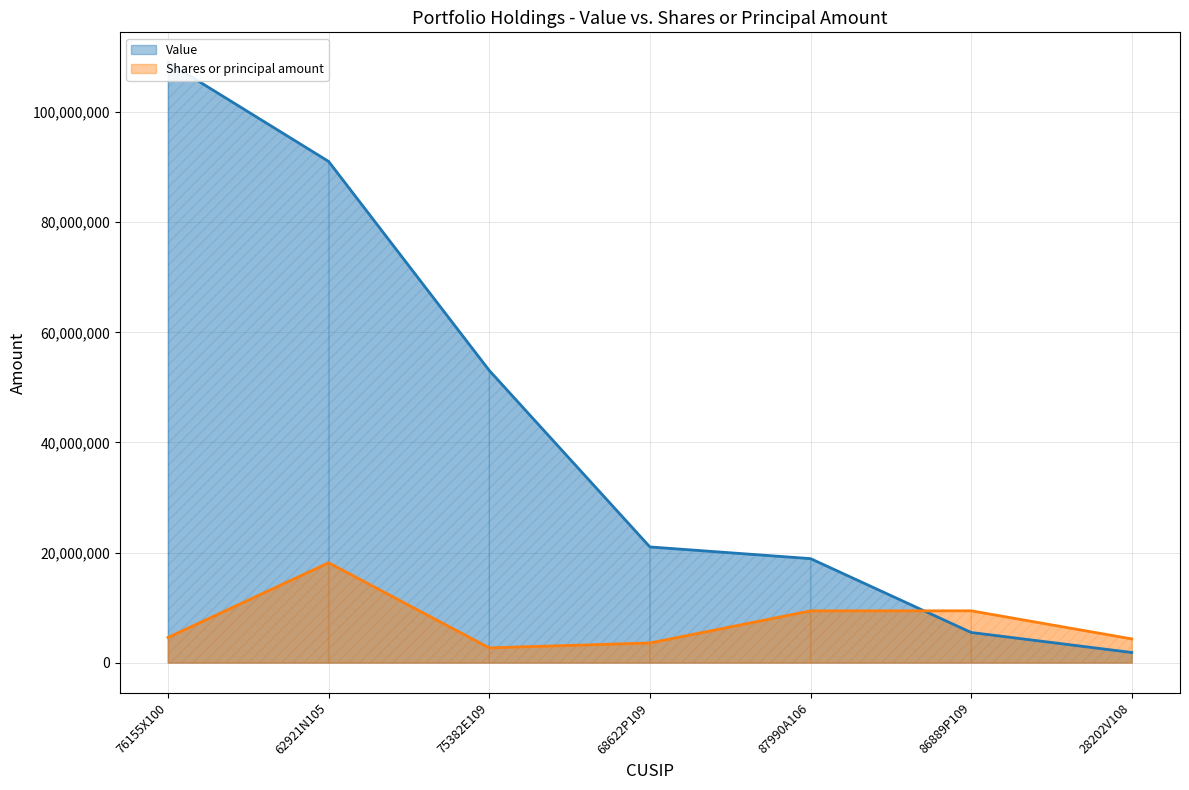

Reading left to right, transcribe all the data shown in this chart.

Value: 76155X100=109044149	62921N105=91046410	75382E109=53076296	68622P109=21016586	87990A106=18894583	86889P109=5478469	28202V108=1842669
Shares or principal amount: 76155X100=4577840	62921N105=18136735	75382E109=2680621	68622P109=3568181	87990A106=9400290	86889P109=9414795	28202V108=4309329